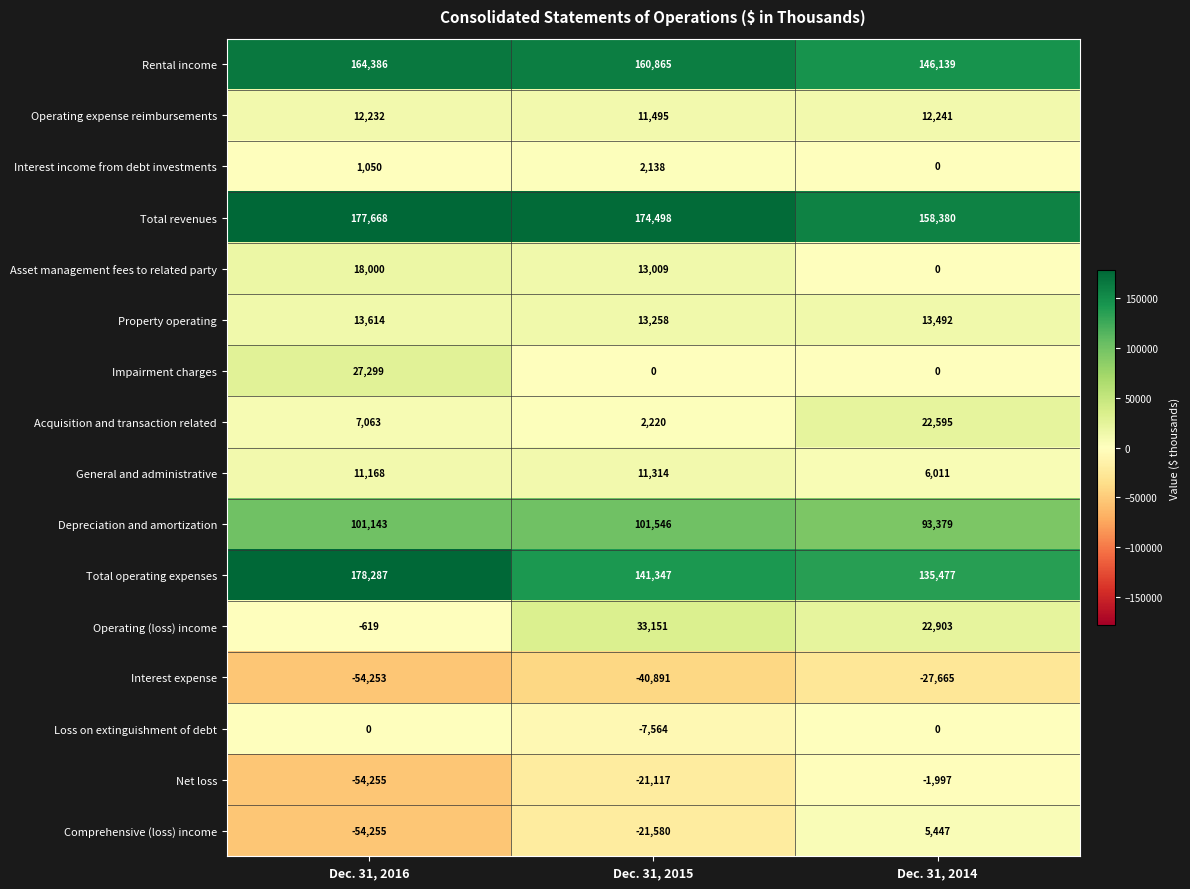

The value of Operating (loss) income at Dec. 31, 2016 is -871. True or false?

False